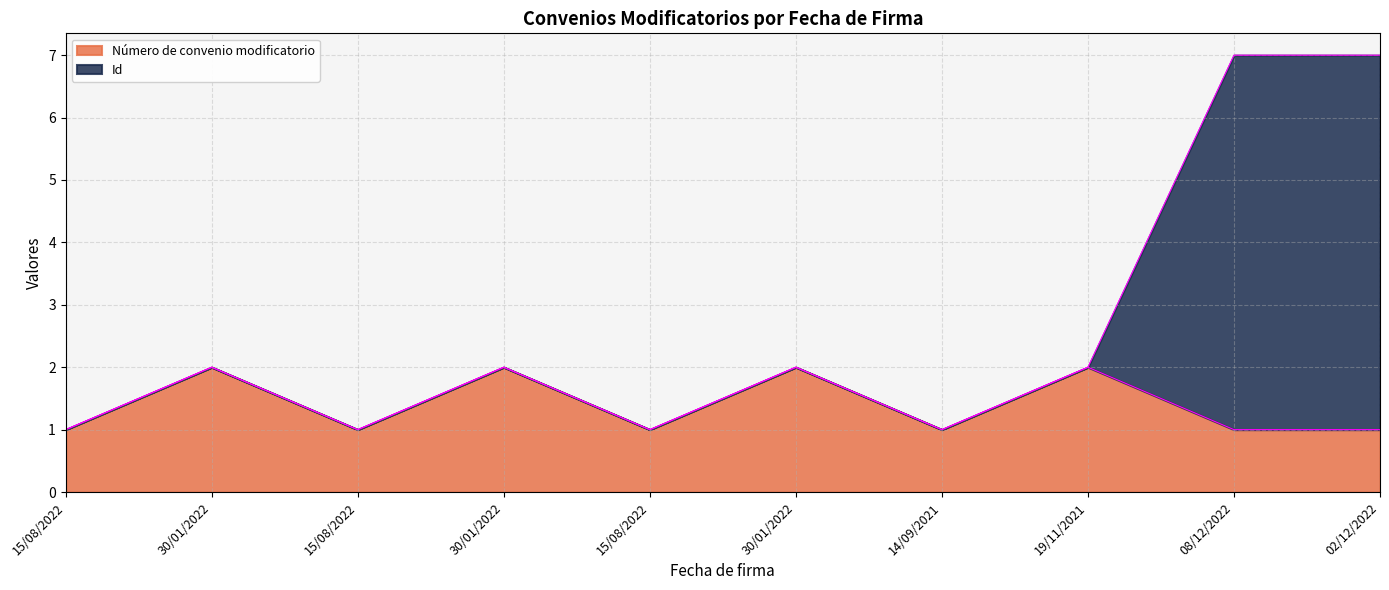

Is it true that the value at 02/12/2022 is 0?

False